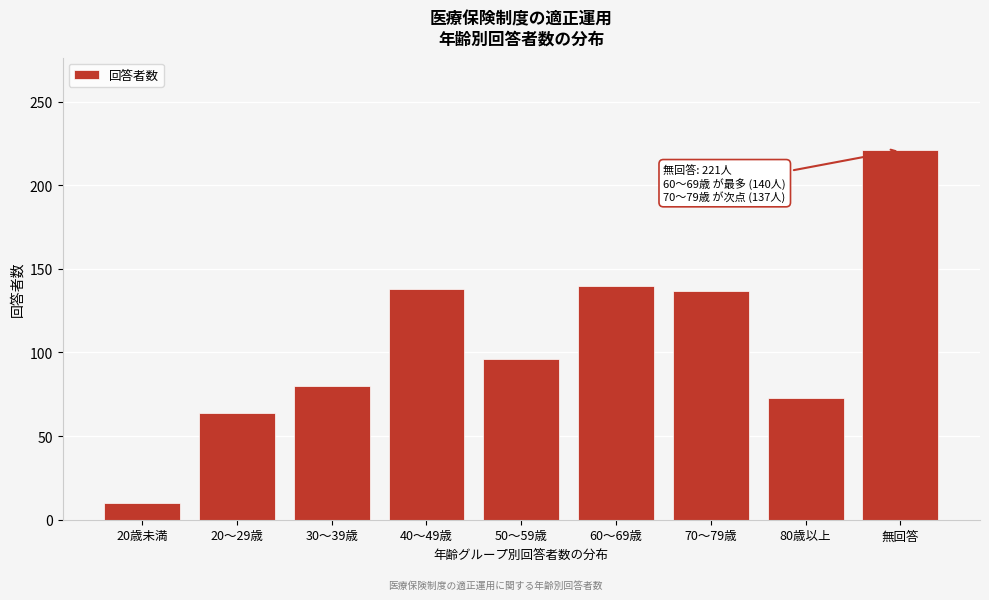

Read the value at 無回答.

221